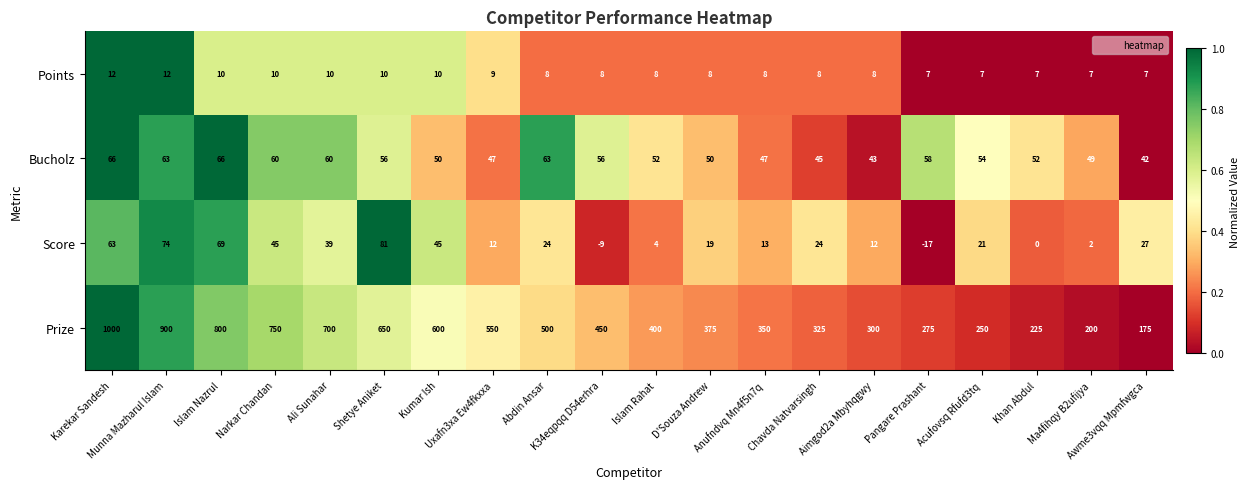

Which series has the largest range (max minus min)?

Prize